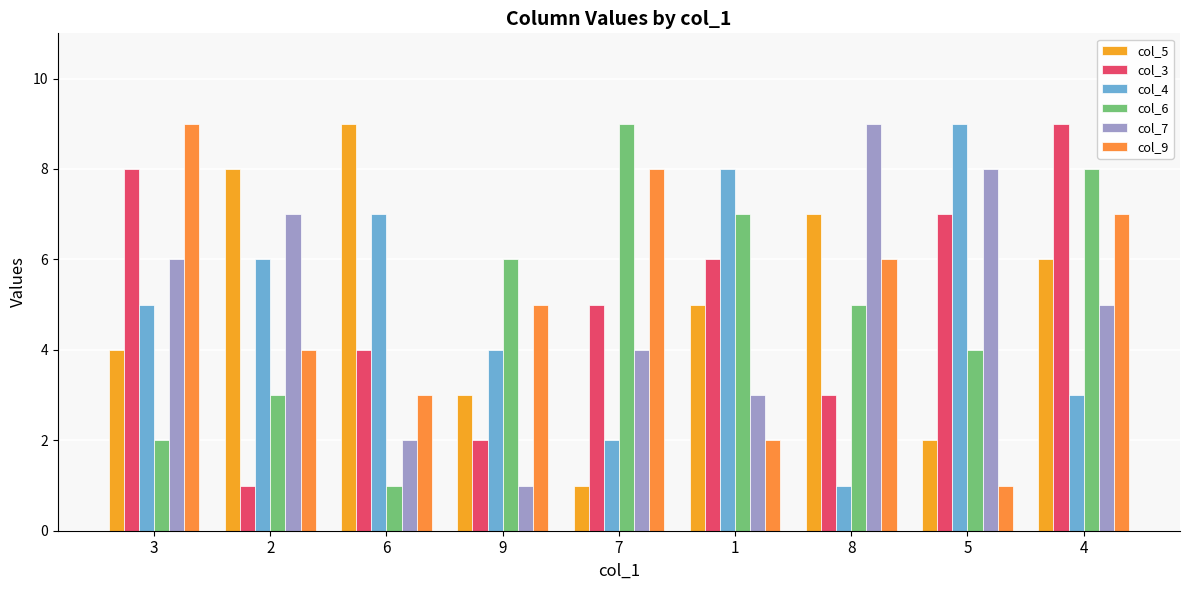

The col_7 series shows 1 at 9. True or false?

False